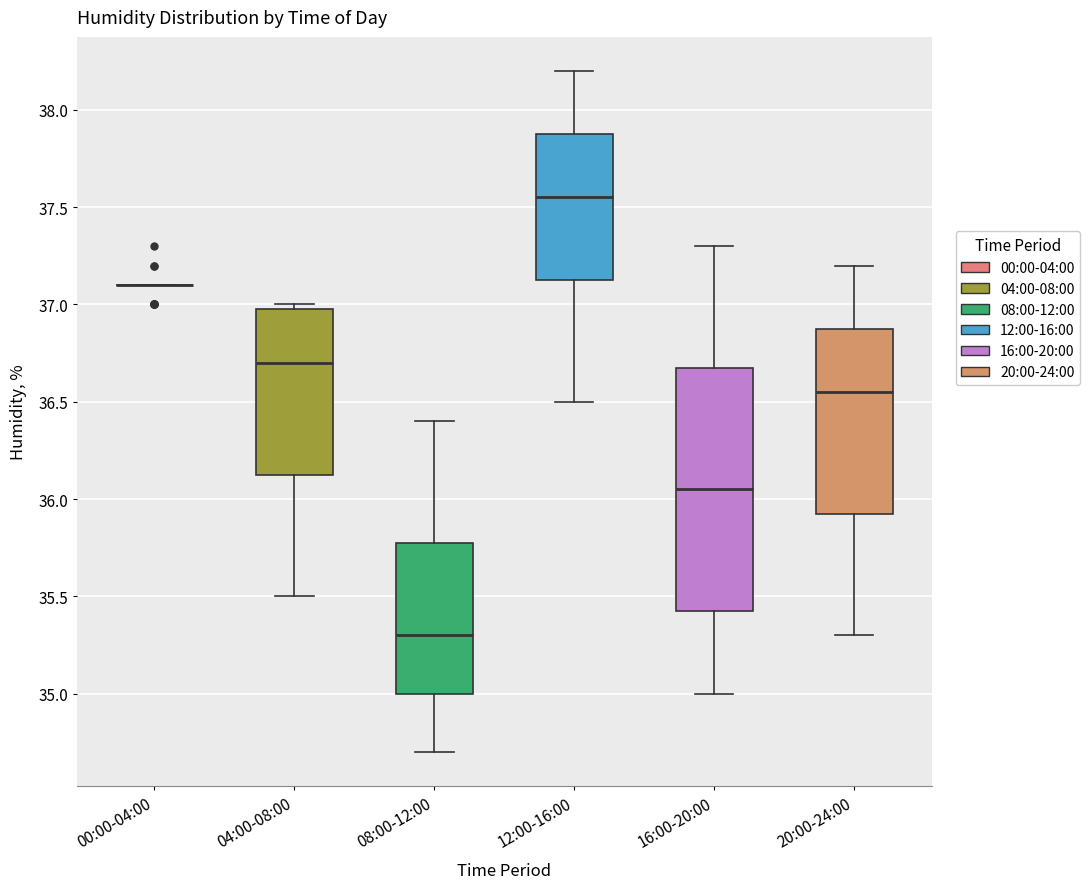

Where is the upper edge of the box for 08:00-12:00 on the y-axis? The values are not printed on the chart, so give them approximately, as read against the axis.

35.80